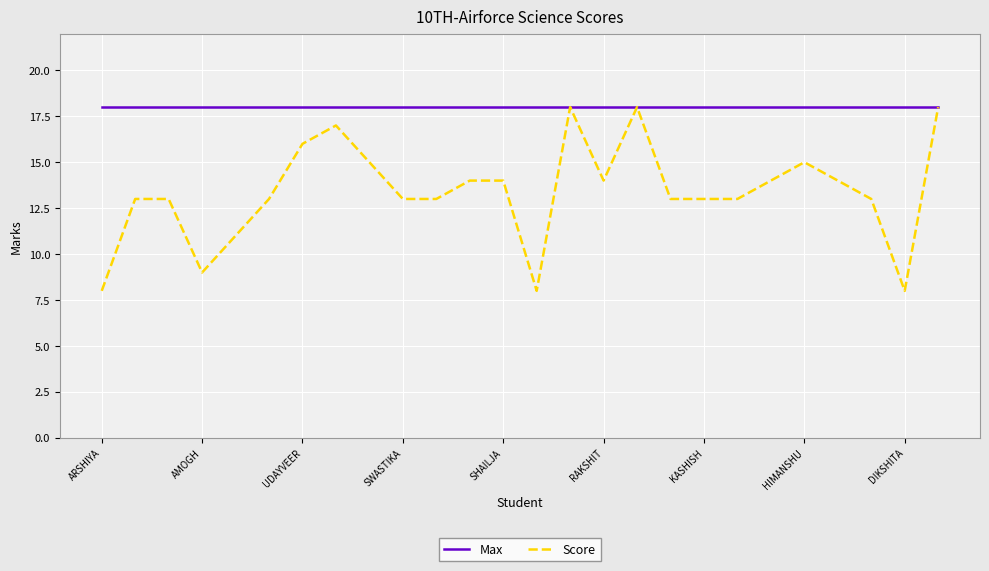

Which series has the largest total across all categories?

Max